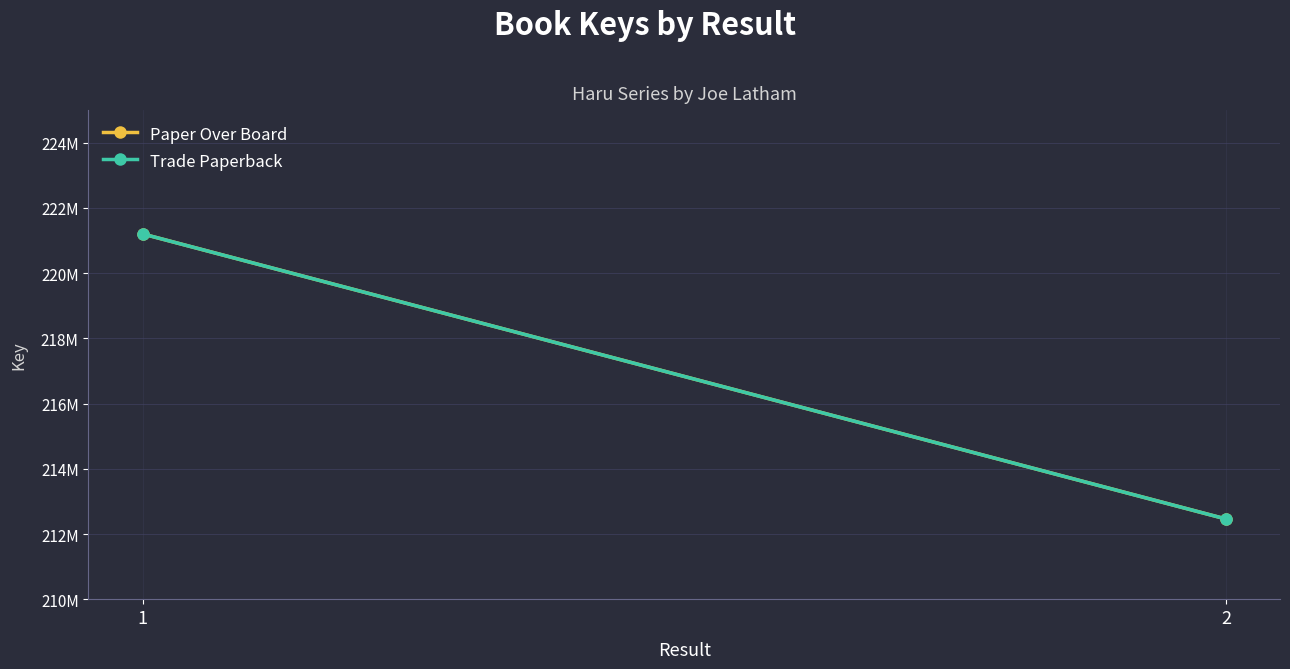

Reading left to right, extract all data points from this chart.

Paper Over Board: 1=221204030	2=212465782
Trade Paperback: 1=221204030	2=212465782